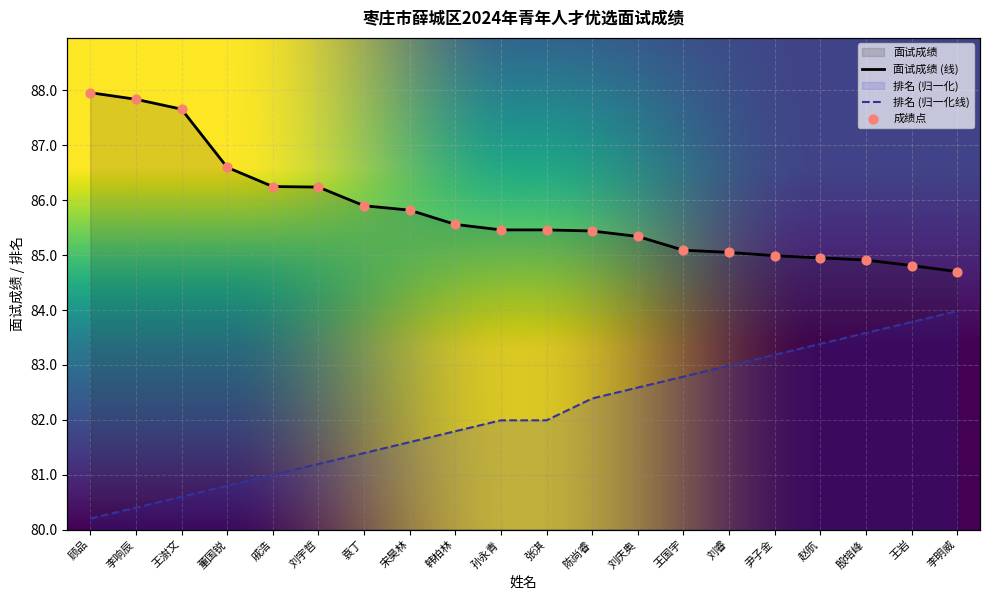

Which series reaches the minimum Y coordinate?

排名